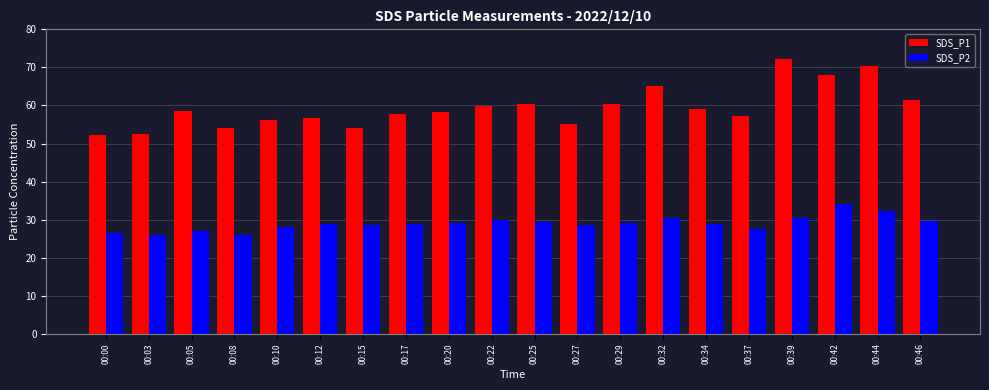

What is the greatest value displayed?

72.2